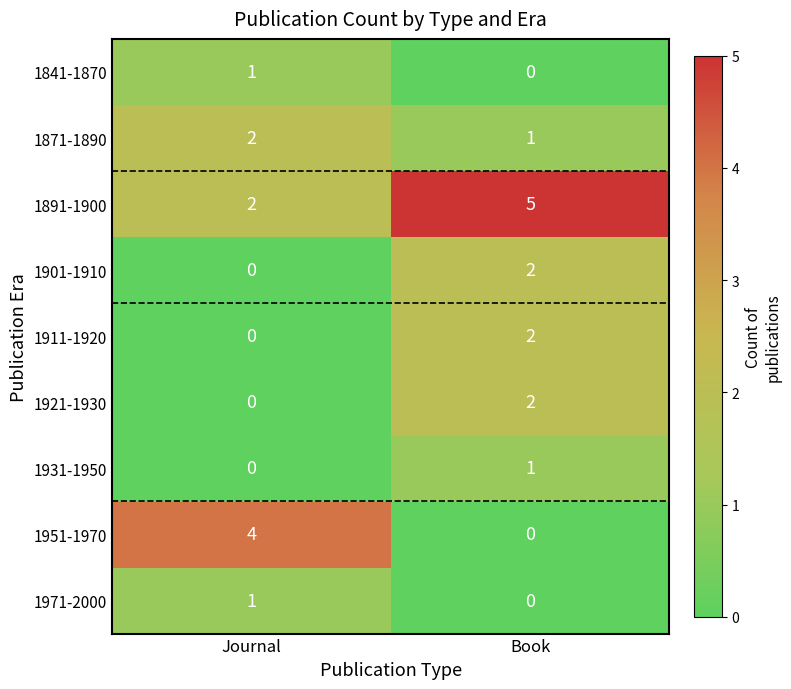

Reading right to left, list all the values displayed in this chart.

1841-1870: Book=0	Journal=1
1871-1890: Book=1	Journal=2
1891-1900: Book=5	Journal=2
1901-1910: Book=2	Journal=0
1911-1920: Book=2	Journal=0
1921-1930: Book=2	Journal=0
1931-1950: Book=1	Journal=0
1951-1970: Book=0	Journal=4
1971-2000: Book=0	Journal=1